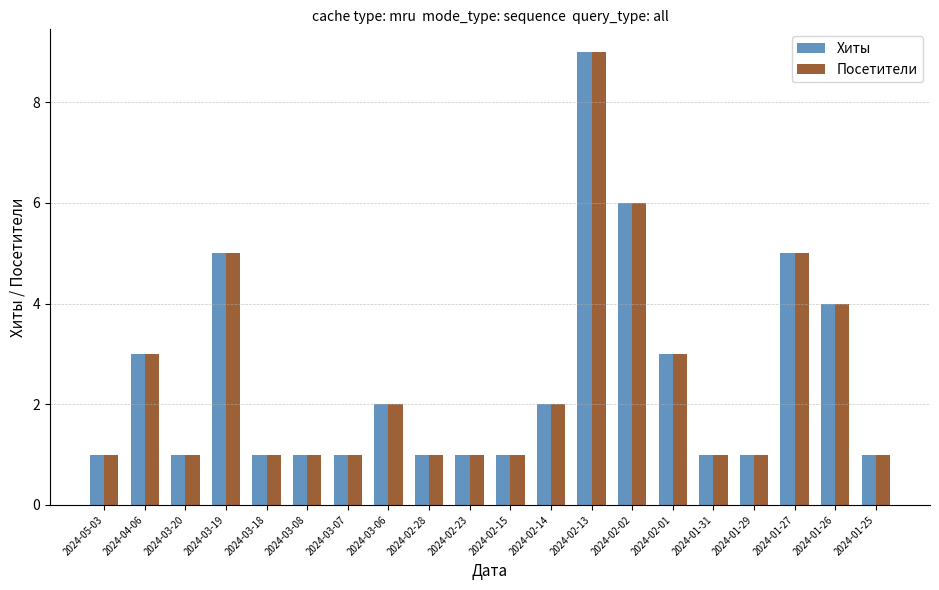

What is the difference between the maximum and minimum values in the Хиты series?

8